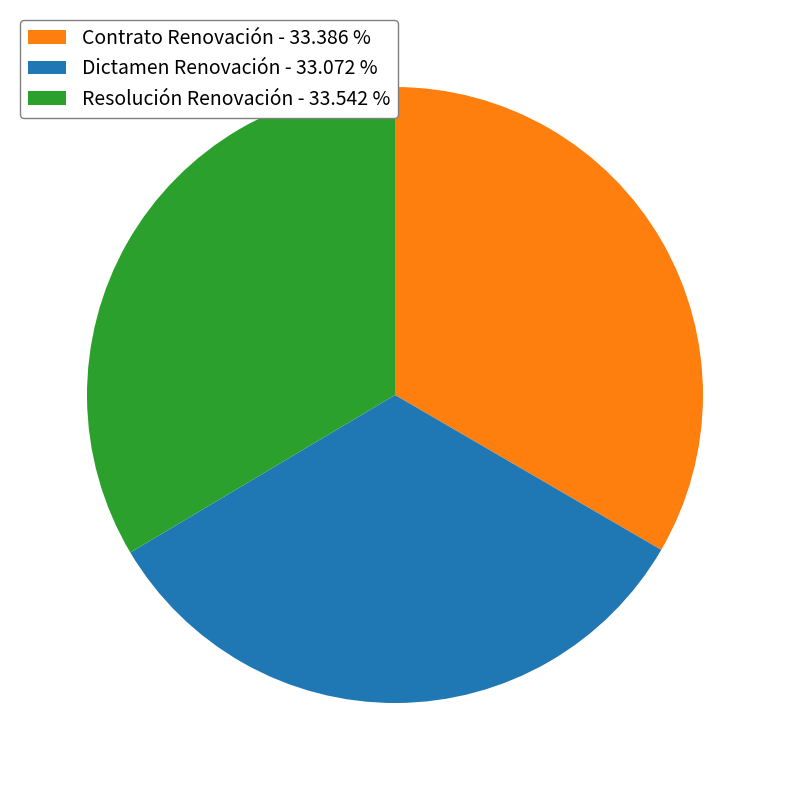

The Dictamen Renovación slice represents 19% of the pie. True or false?

False